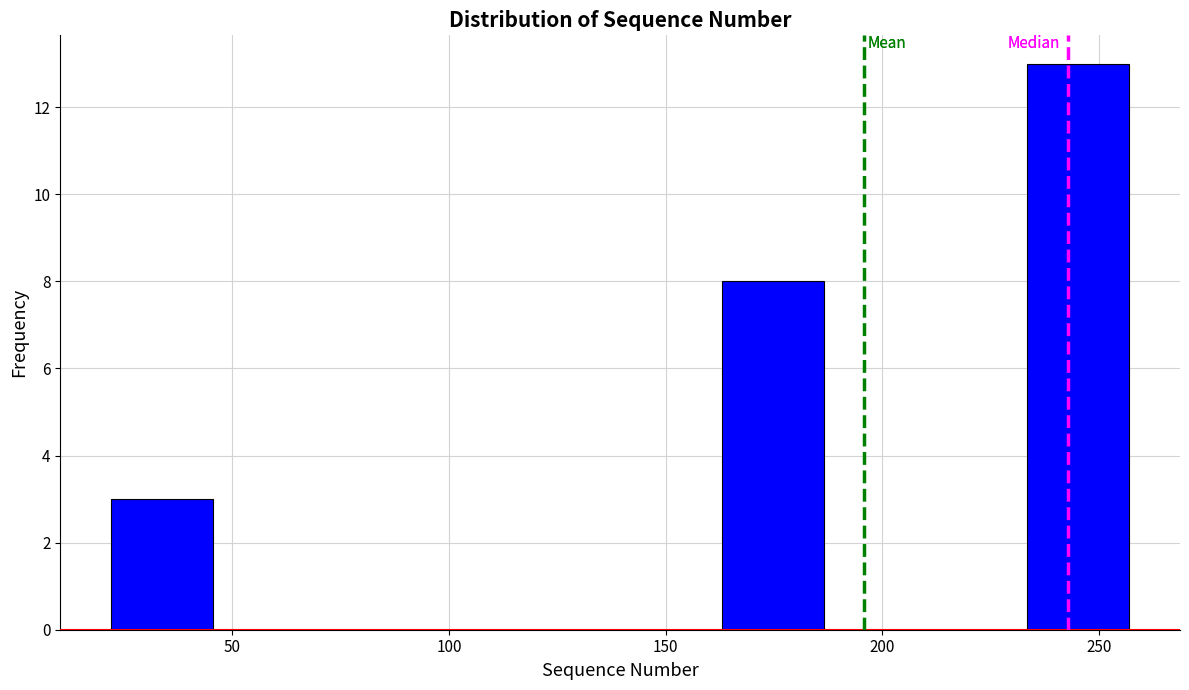

Which range on the x-axis has the tallest bar?

233.5 to 257.0